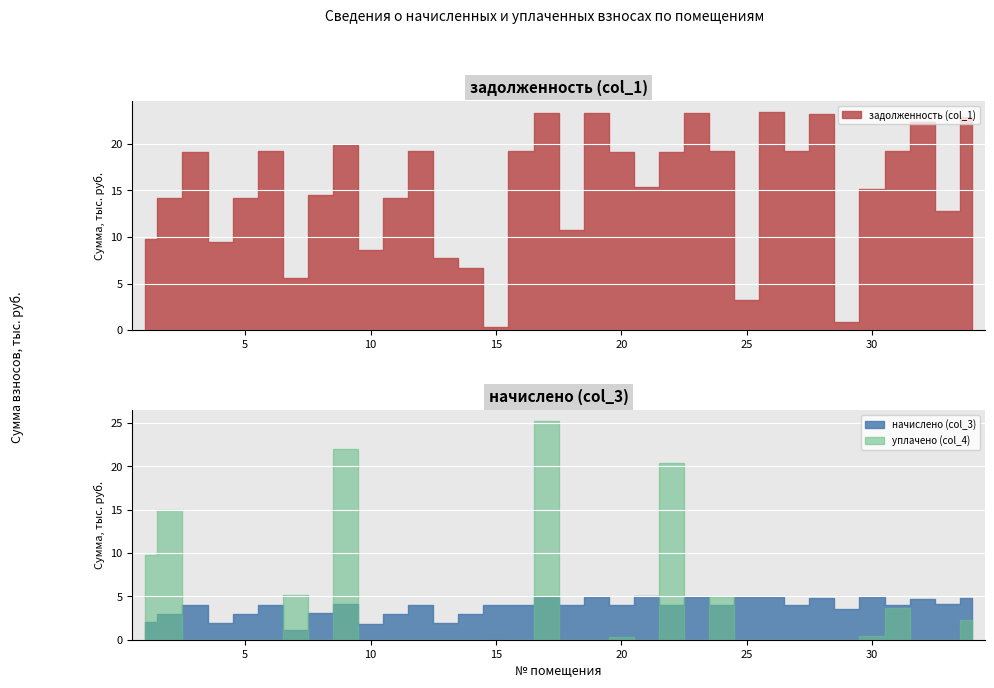

What are all the series names shown in the legend?

задолженность (col_1), начислено (col_3), уплачено (col_4)